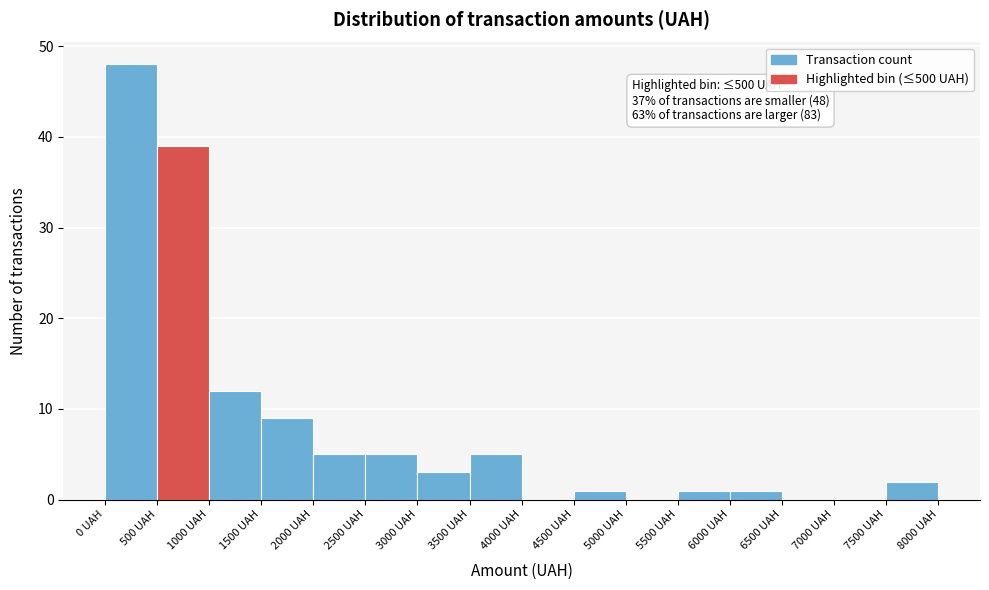

Over which range of the x-axis is the bar tallest?

0 to 500